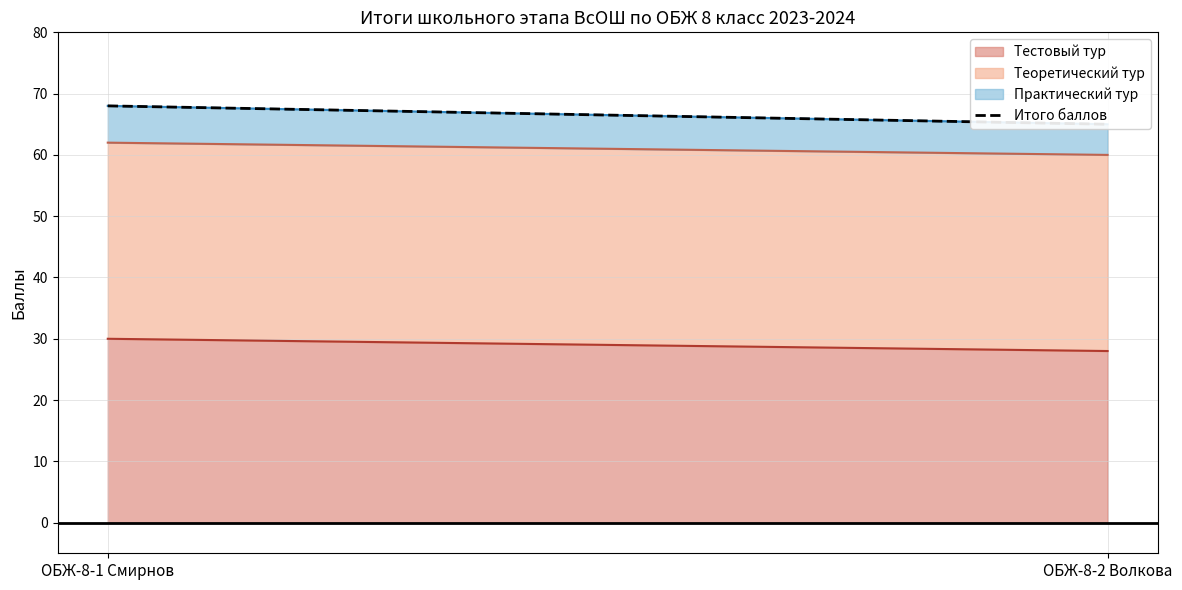

What is the sum of all values?

133